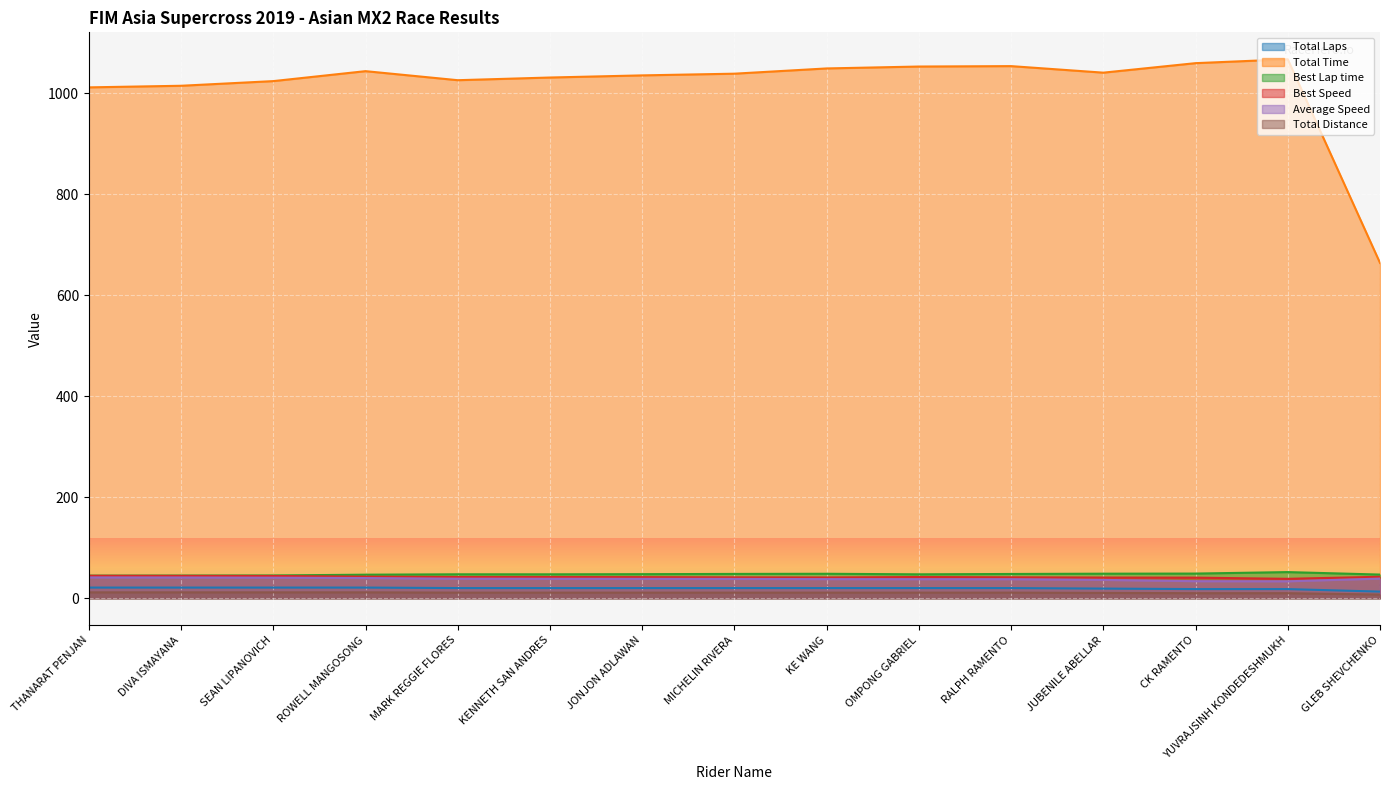

Rank the series at JUBENILE ABELLAR from highest to lowest value.

Total Time, Best Lap time, Best Speed, Average Speed, Total Laps, Total Distance